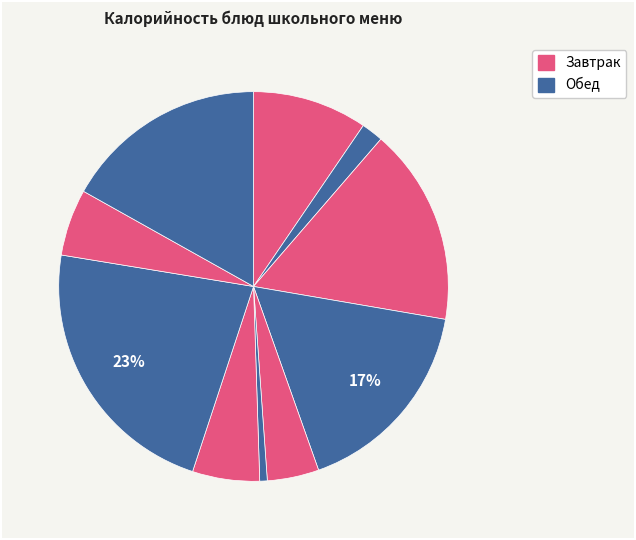

Count the number of slices in the pie.

10